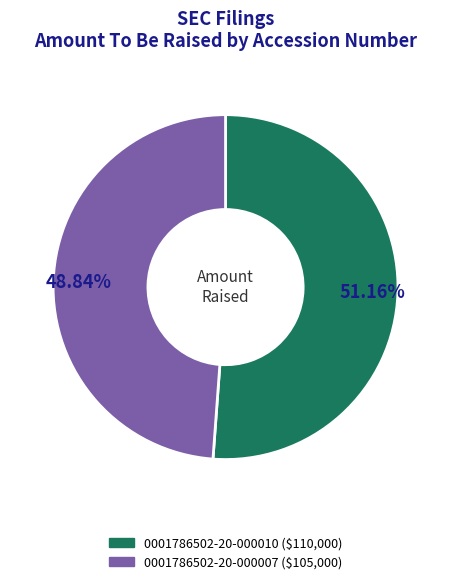

Approximately how many times larger is the value at 0001786502-20-000010 compared to 0001786502-20-000007?

1.0